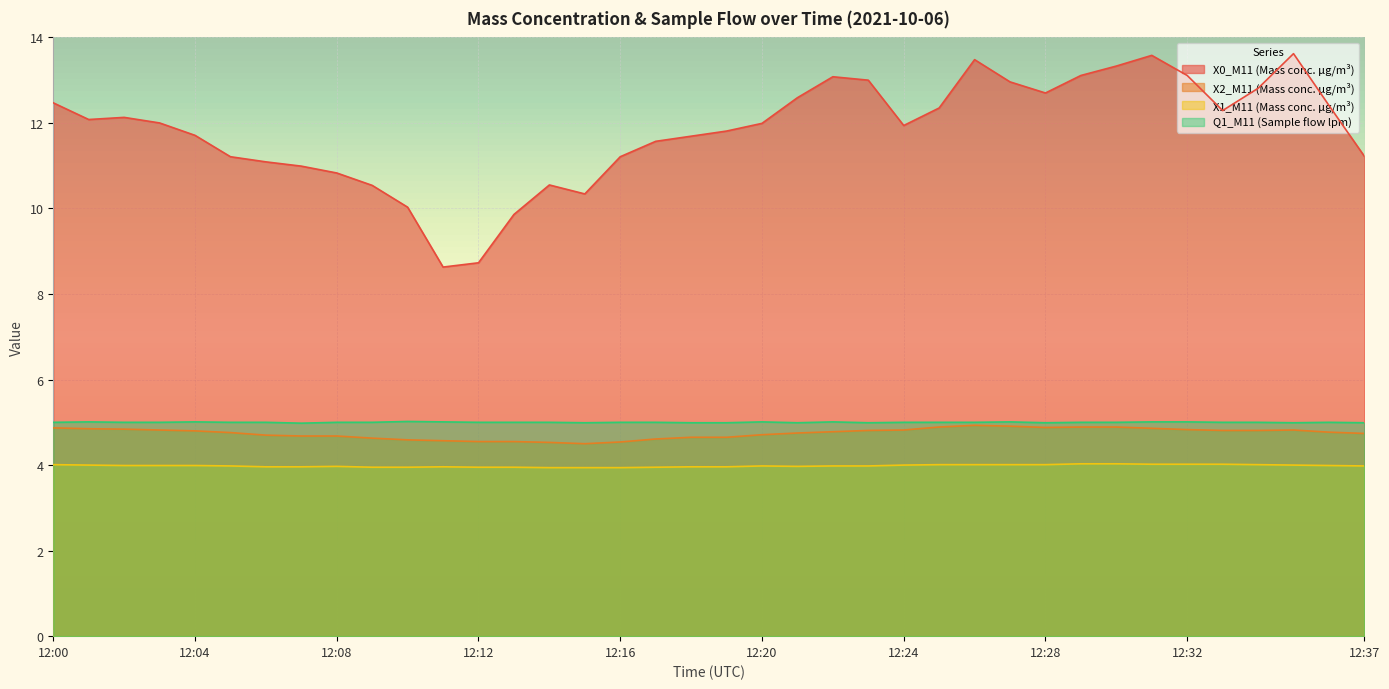

Between 12:02 and 12:05, which is larger?

12:02